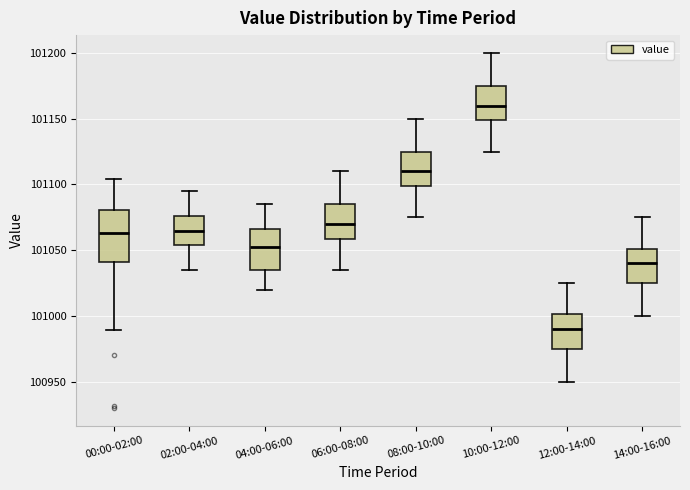

Which box is the tallest, from its lower edge to its upper edge?

00:00-02:00